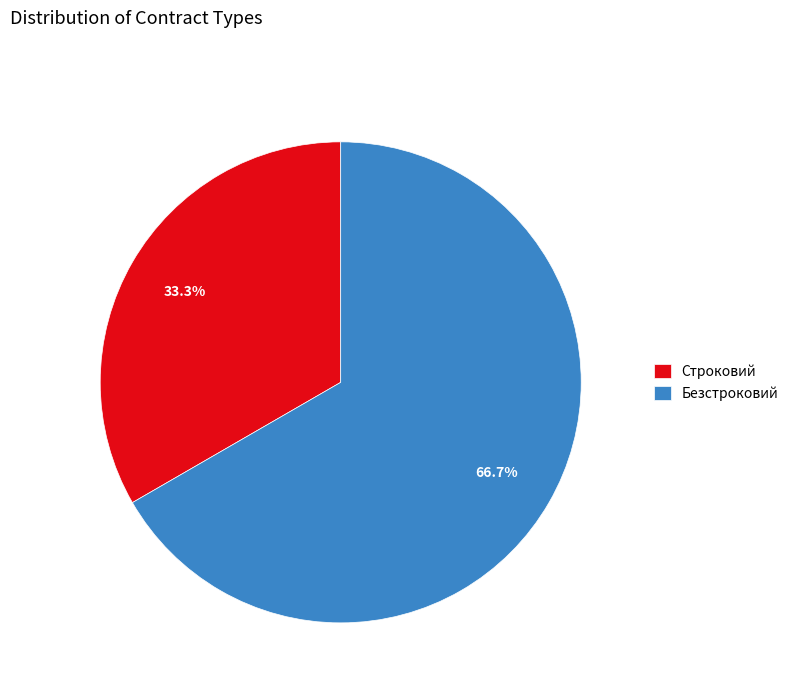

To the nearest percent, what is the average slice percentage?

50%